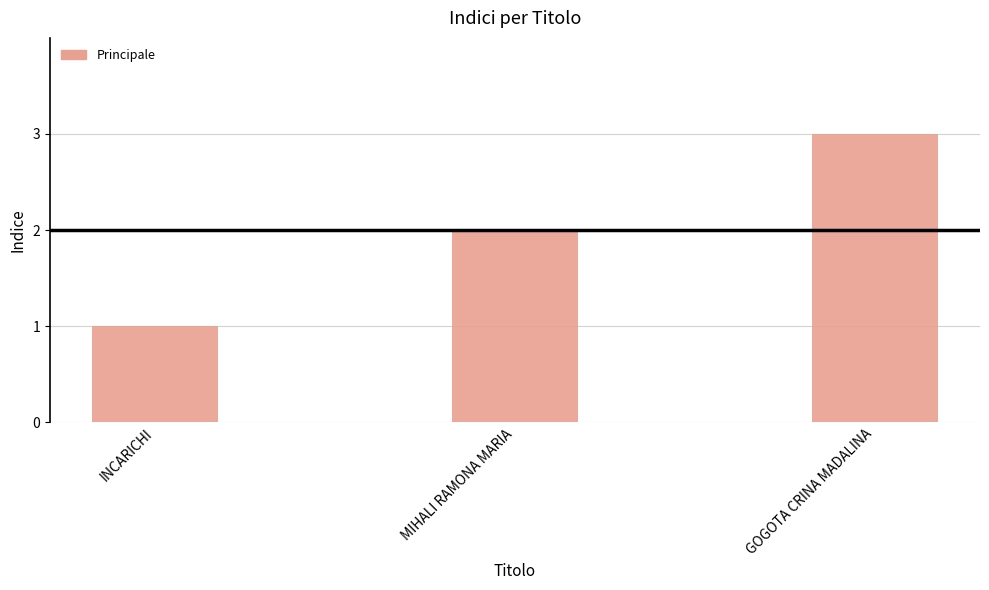

What is the value of the 1st bar from the left?

1